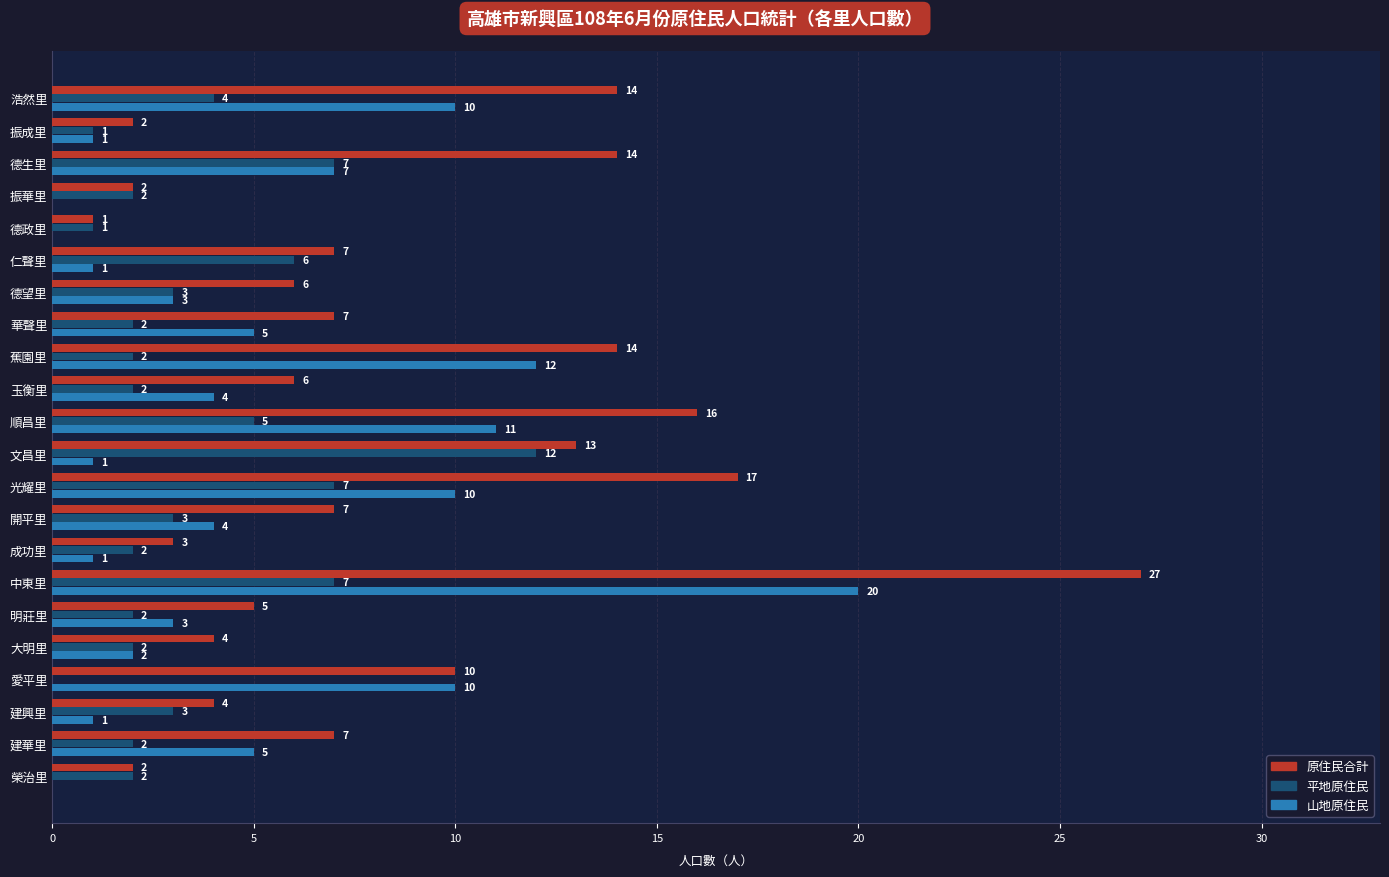

Between 德望里 and 順昌里, which series saw the biggest shift?

原住民合計